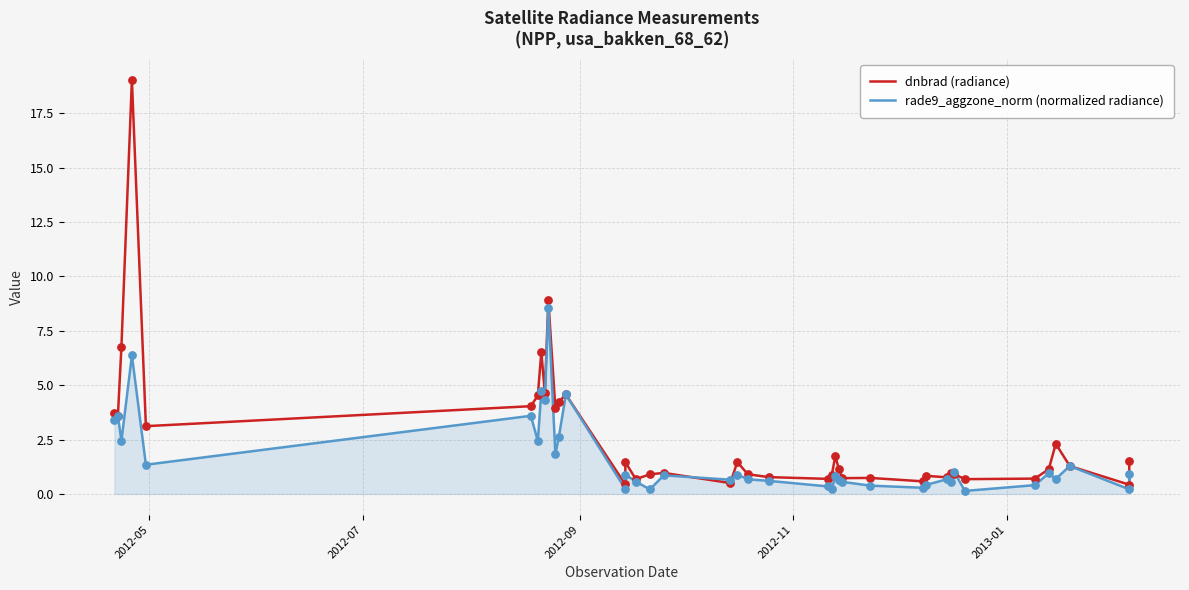

Is the value of dnbrad (radiance) at 27 greater than the value of rade9_aggzone_norm (normalized radiance) at 31?

Yes